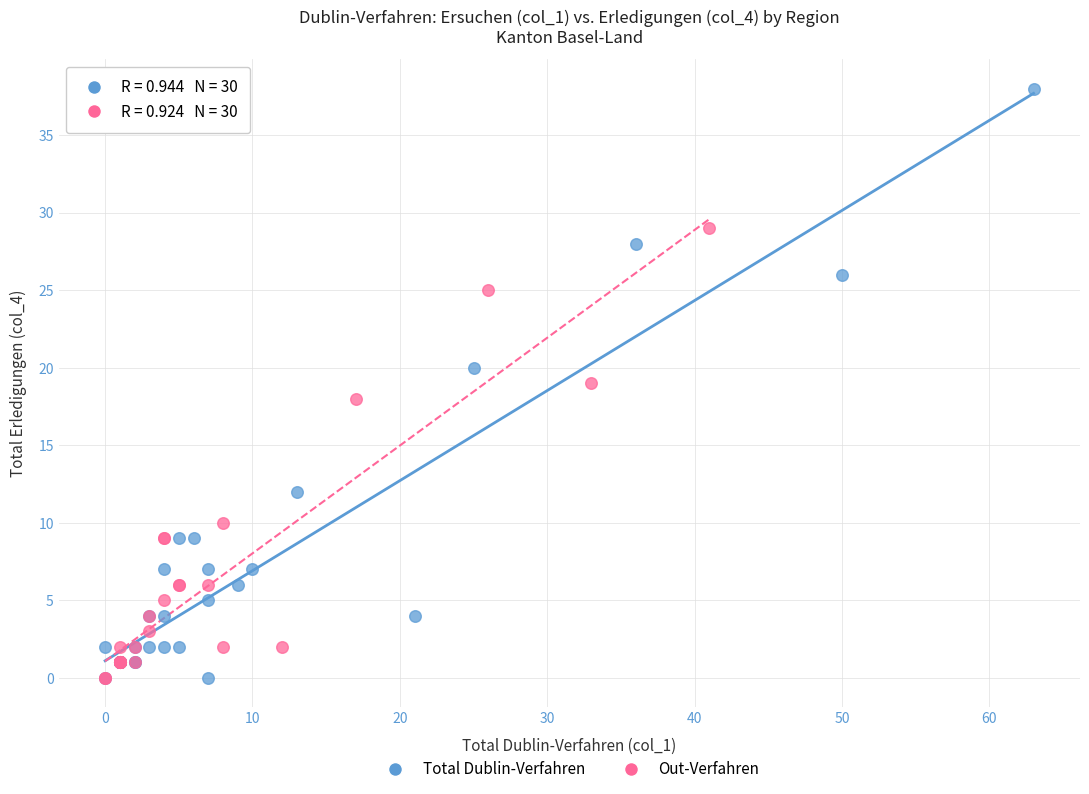

Which series has the widest spread of Y values?

Total Dublin-Verfahren